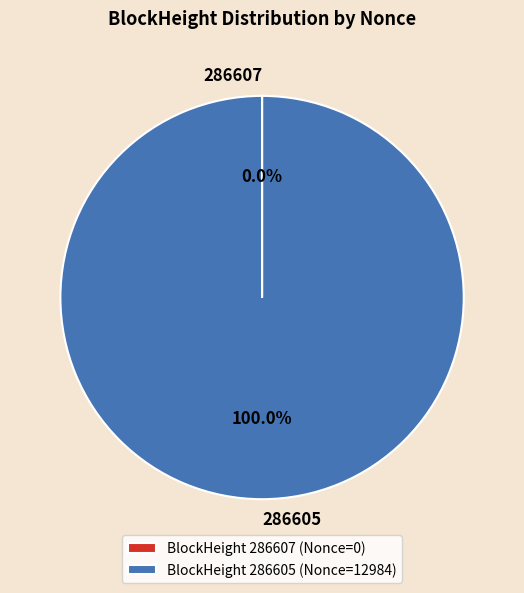

Does any single category account for the majority?

Yes